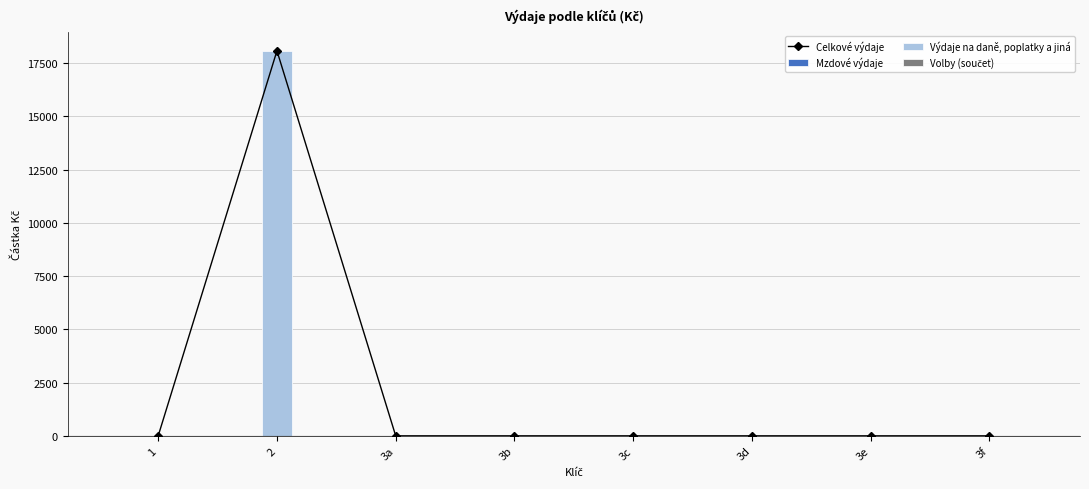

Does the chart contain any negative values?

No